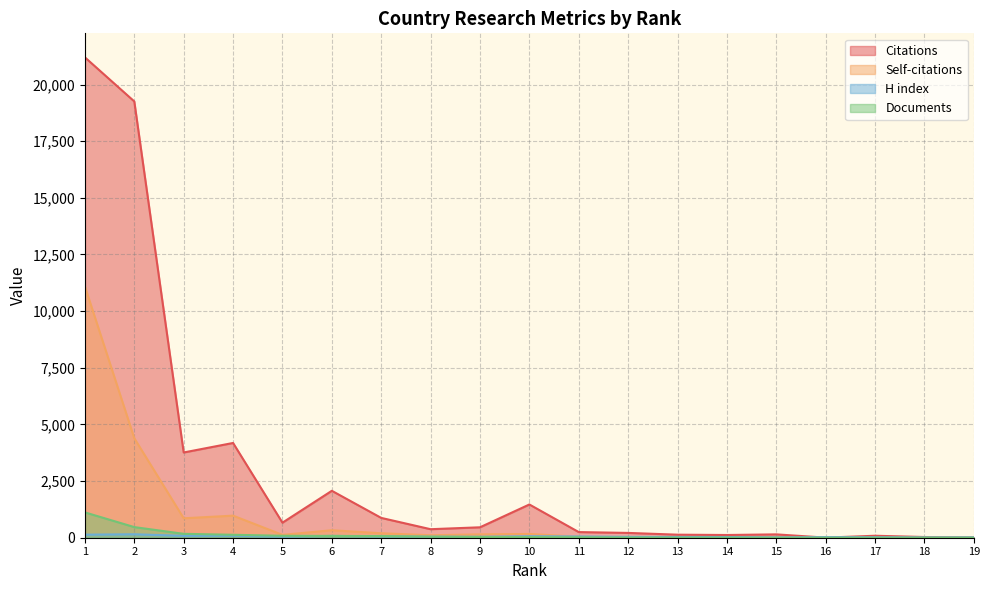

Does the chart display data point markers on the line(s)?

No